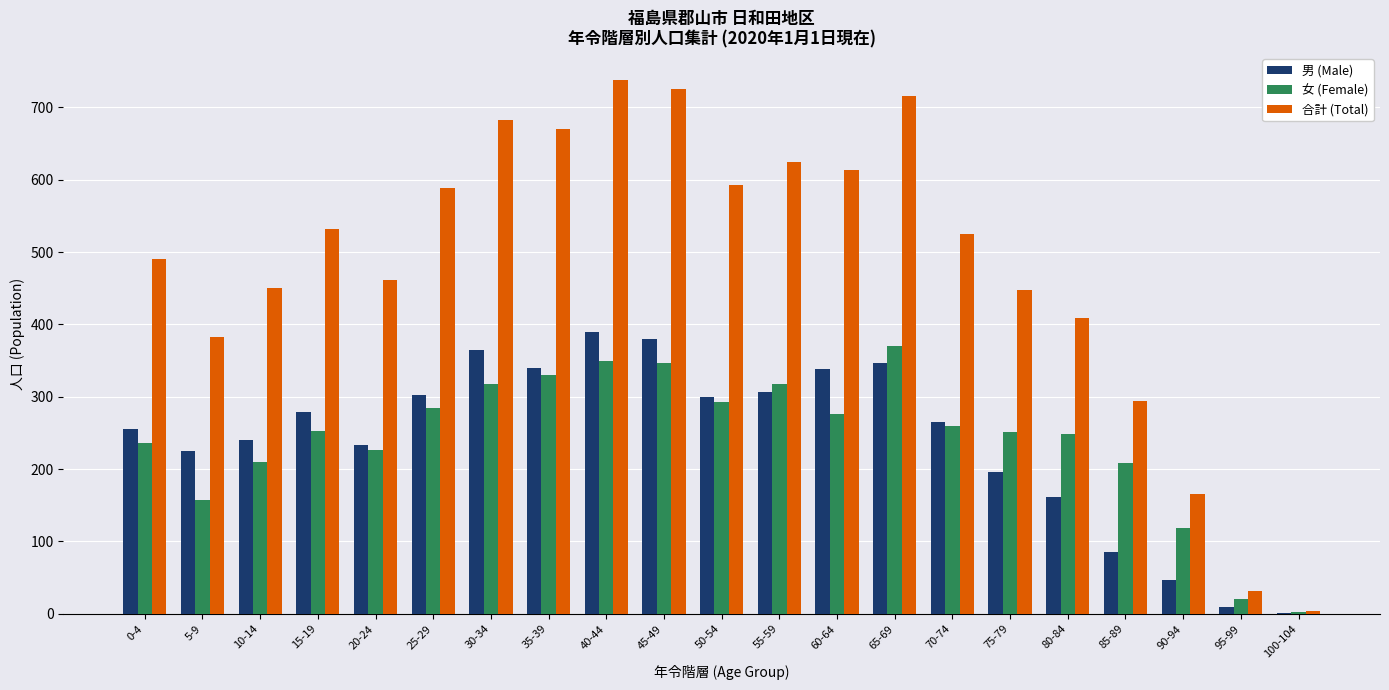

What is the sum of all 女 (Female) values?

5079